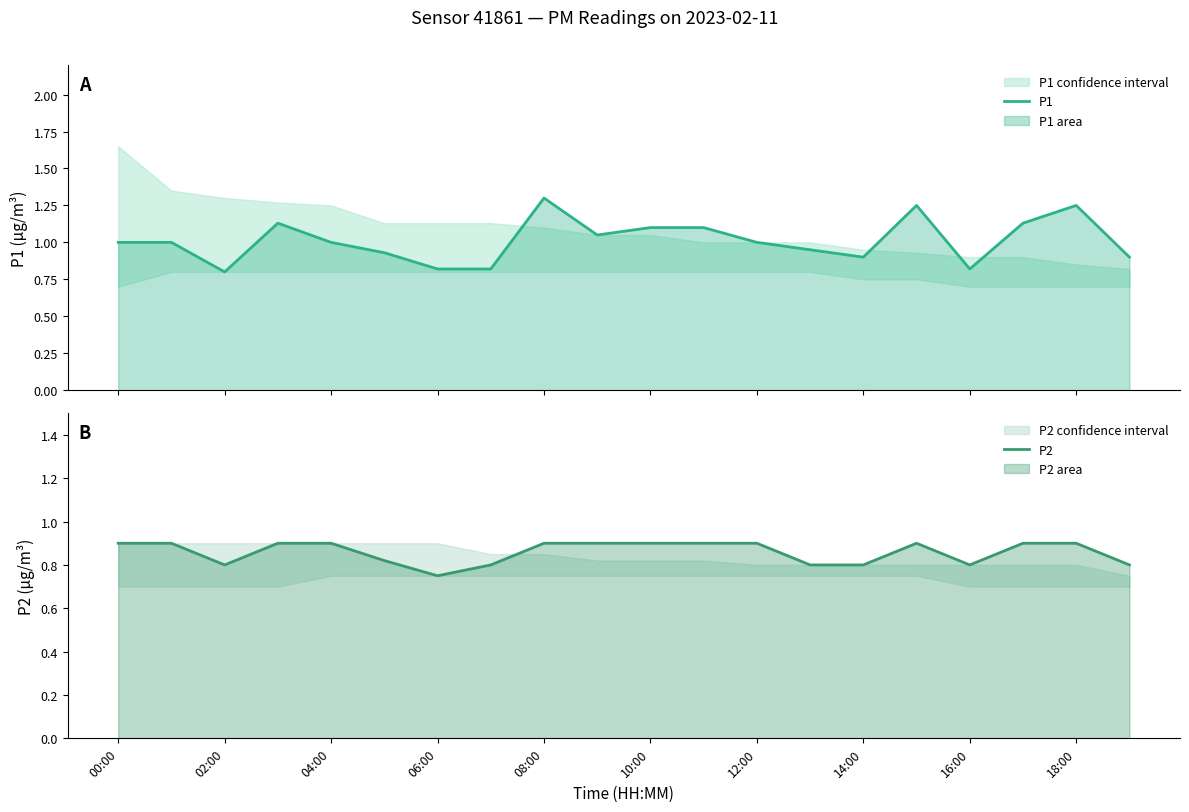

The value of P2 at 14:00 is 0.8. True or false?

True